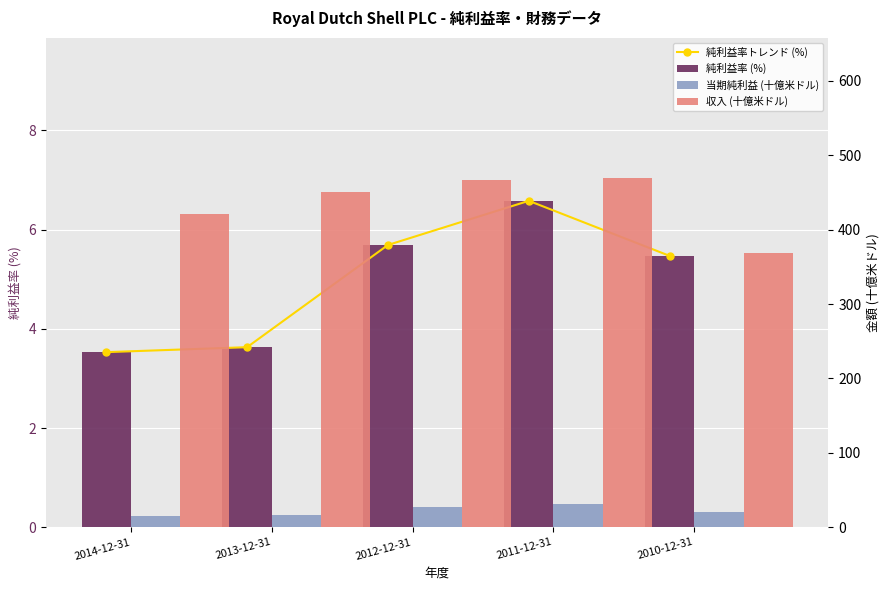

What is the greatest value displayed?

470.2